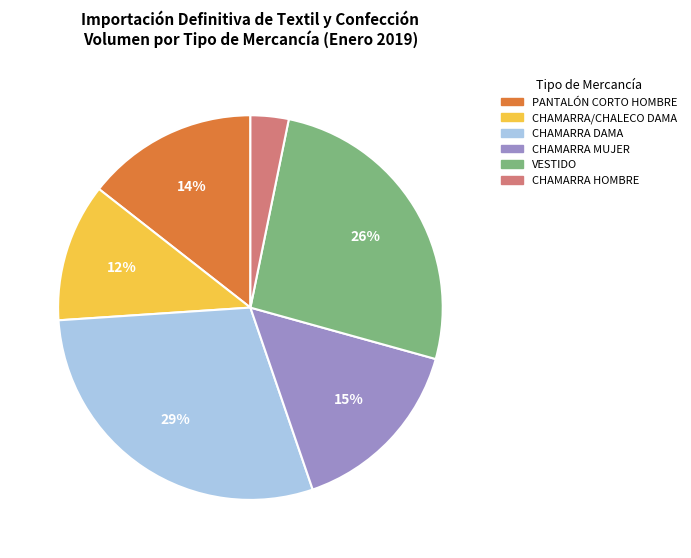

Is there a majority slice in this chart?

No